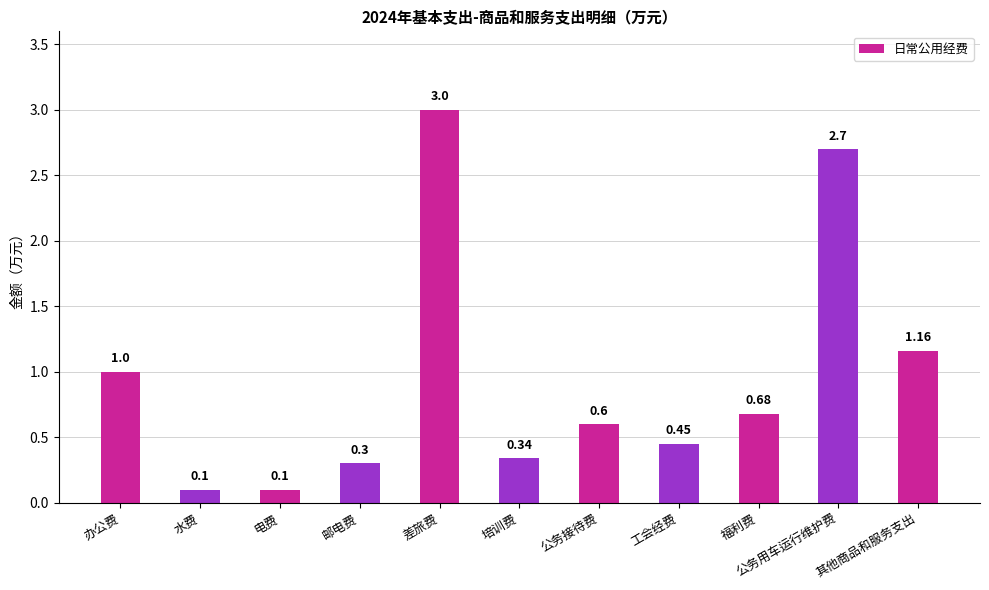

What is the value of the 7th bar from the left?

0.6